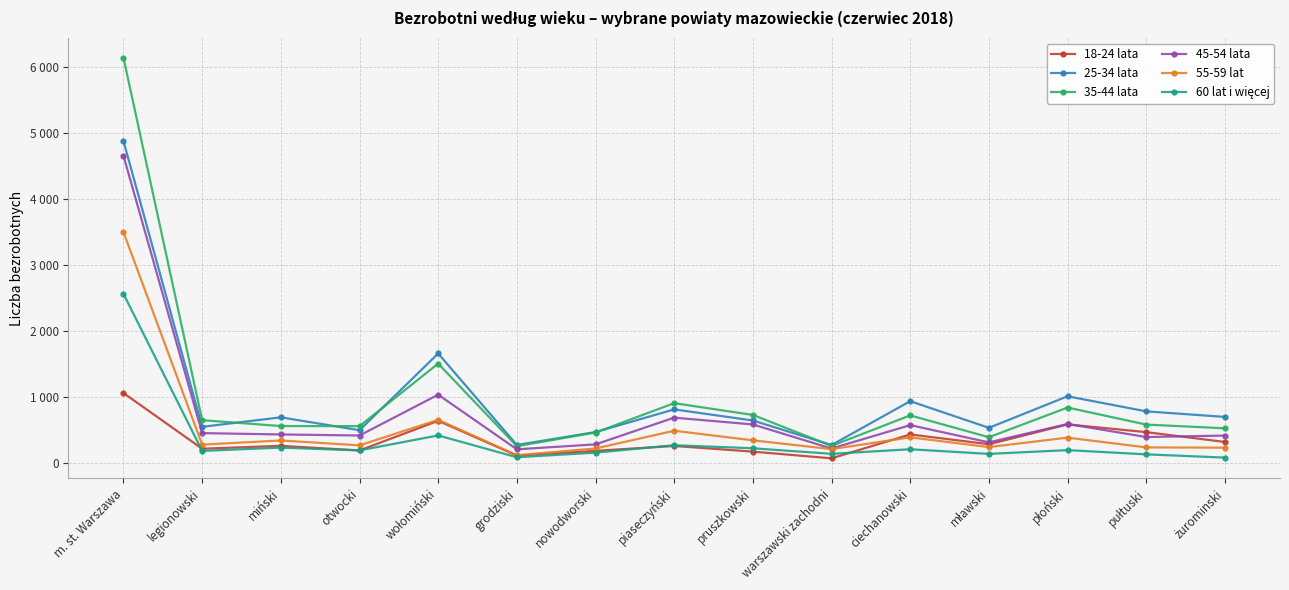

Is this an area chart (filled region under the line)?

No